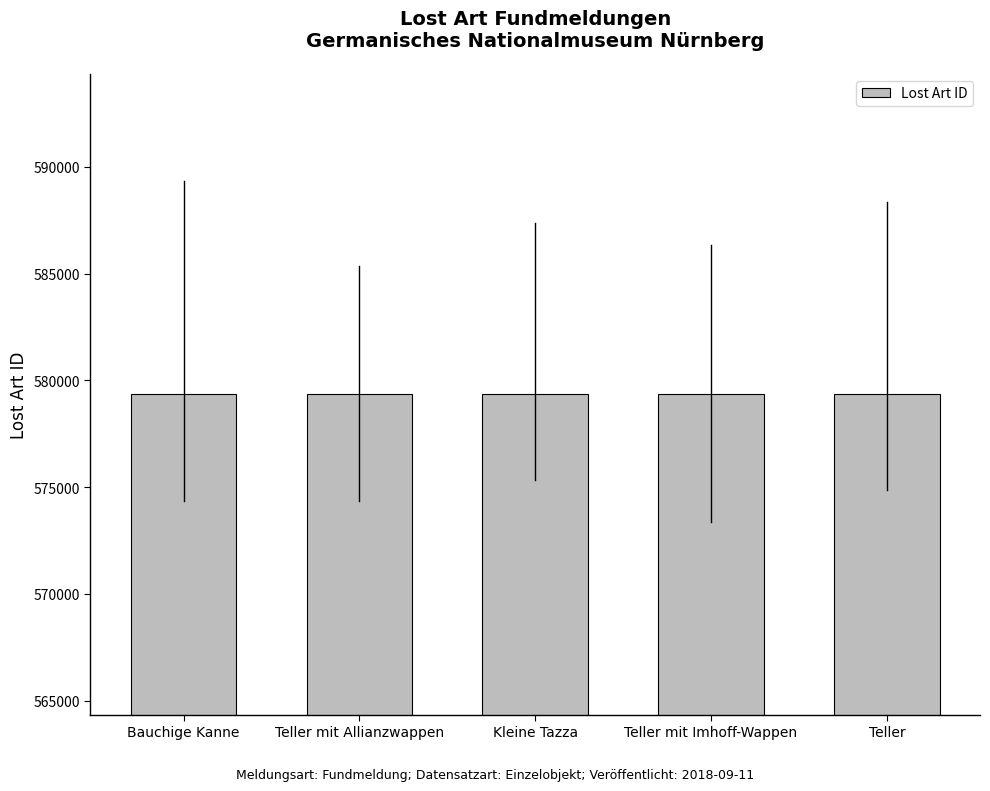

What position from the left is Teller mit Imhoff-Wappen?

4